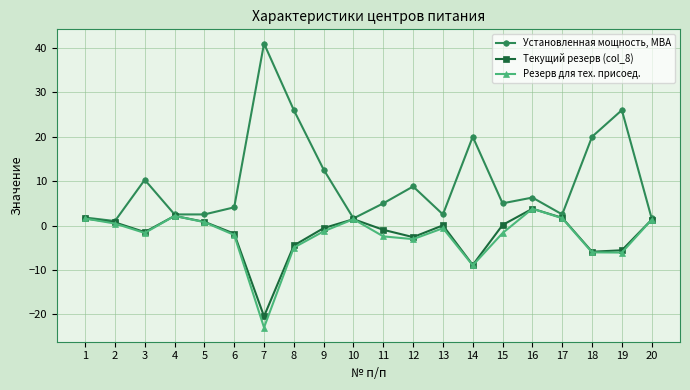

The value of Установленная мощность, МВА at 8 is 26.0. True or false?

True